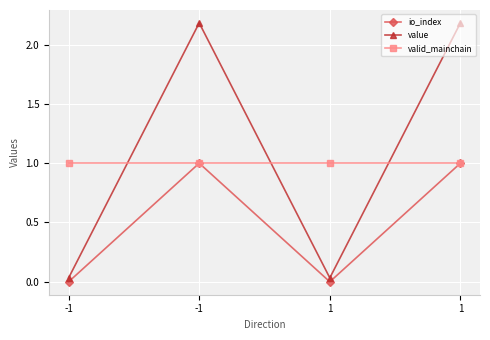

Does the chart have visible grid lines?

Yes